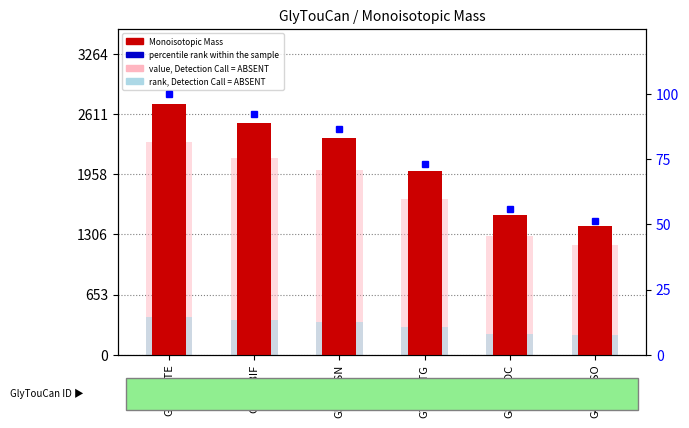

Which category has the highest value in the Monoisotopic Mass series?

G35679TE